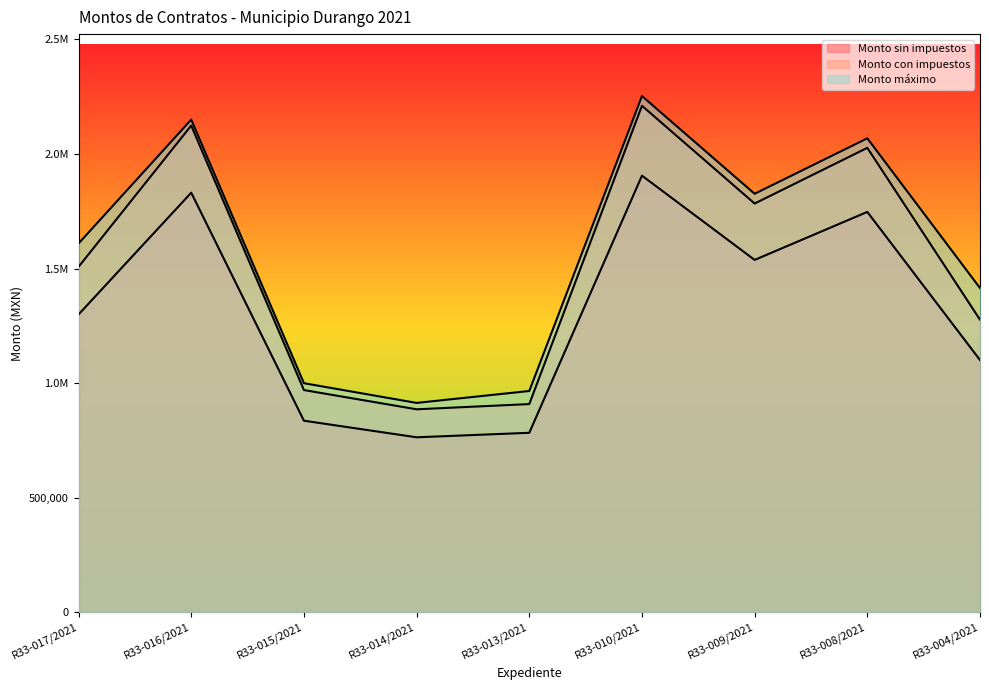

At which category is the sum across all series the highest?

R33-010/2021